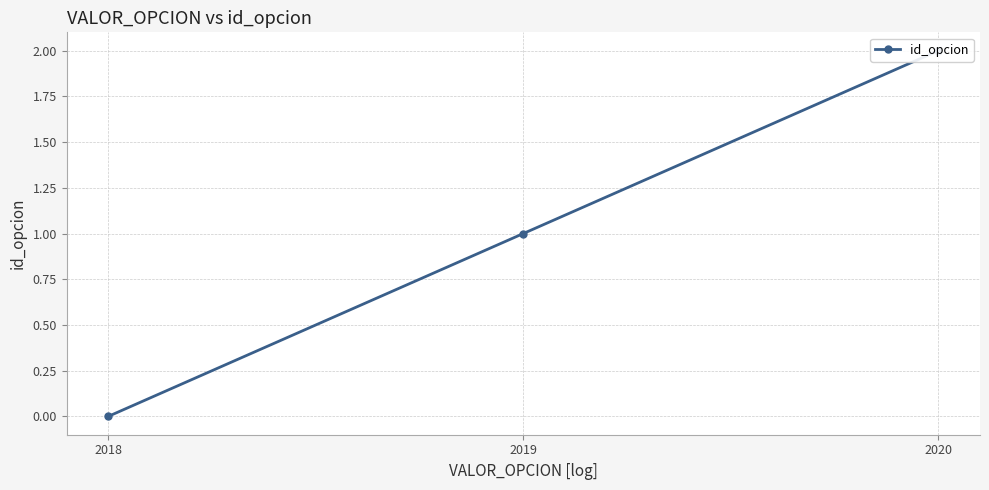

The chart shows a value of 1 at 2020. True or false?

False